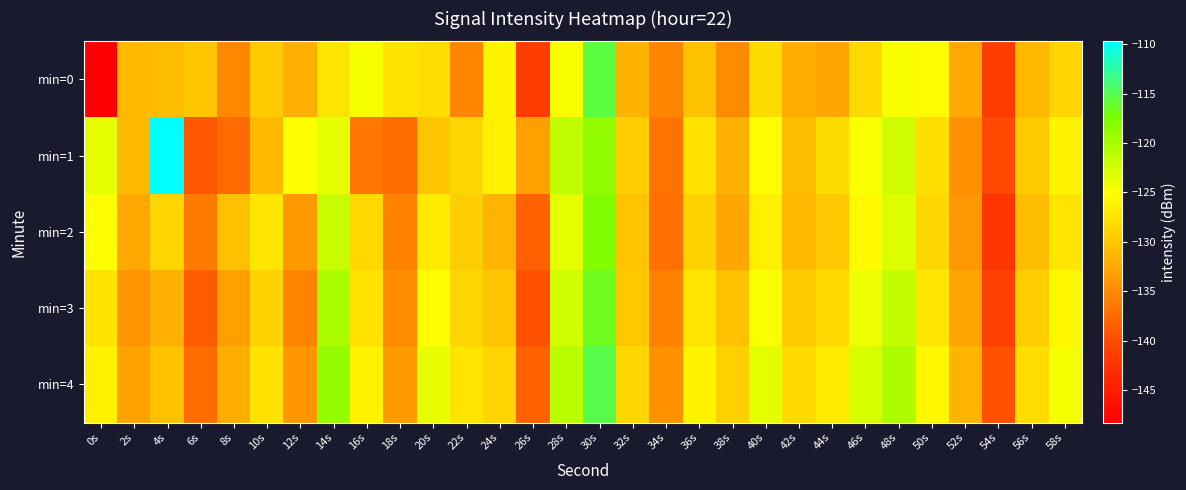

Which category has the lowest value across all series?

0s